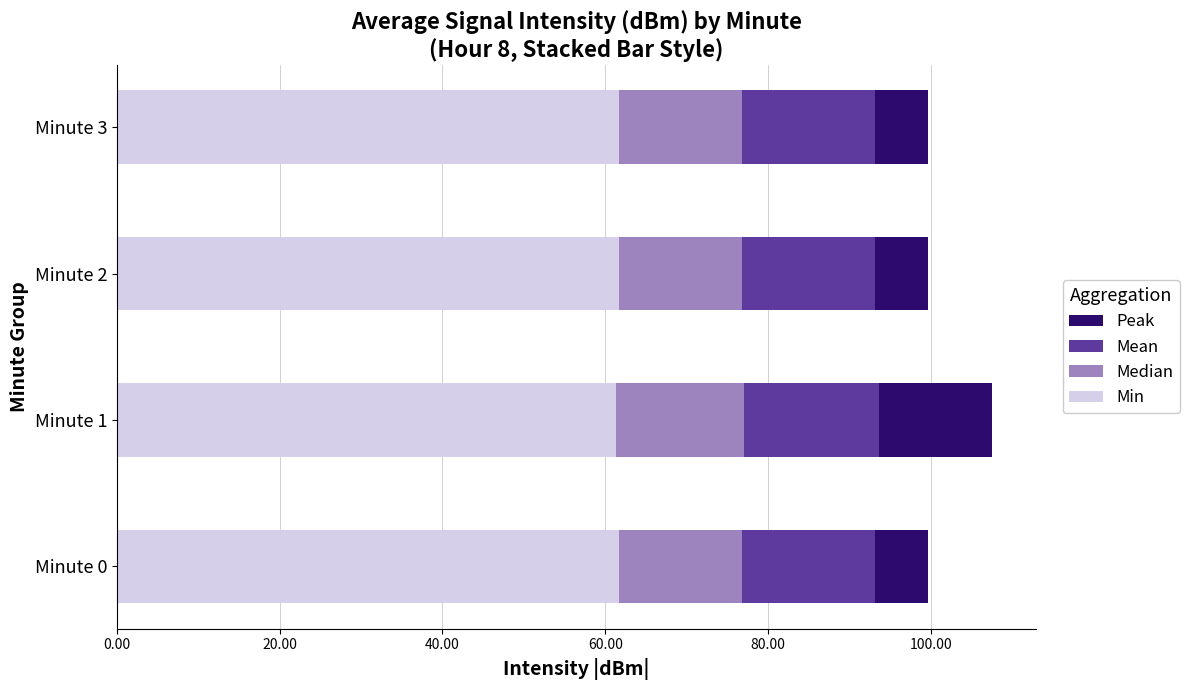

Which series has the widest spread of values?

Peak